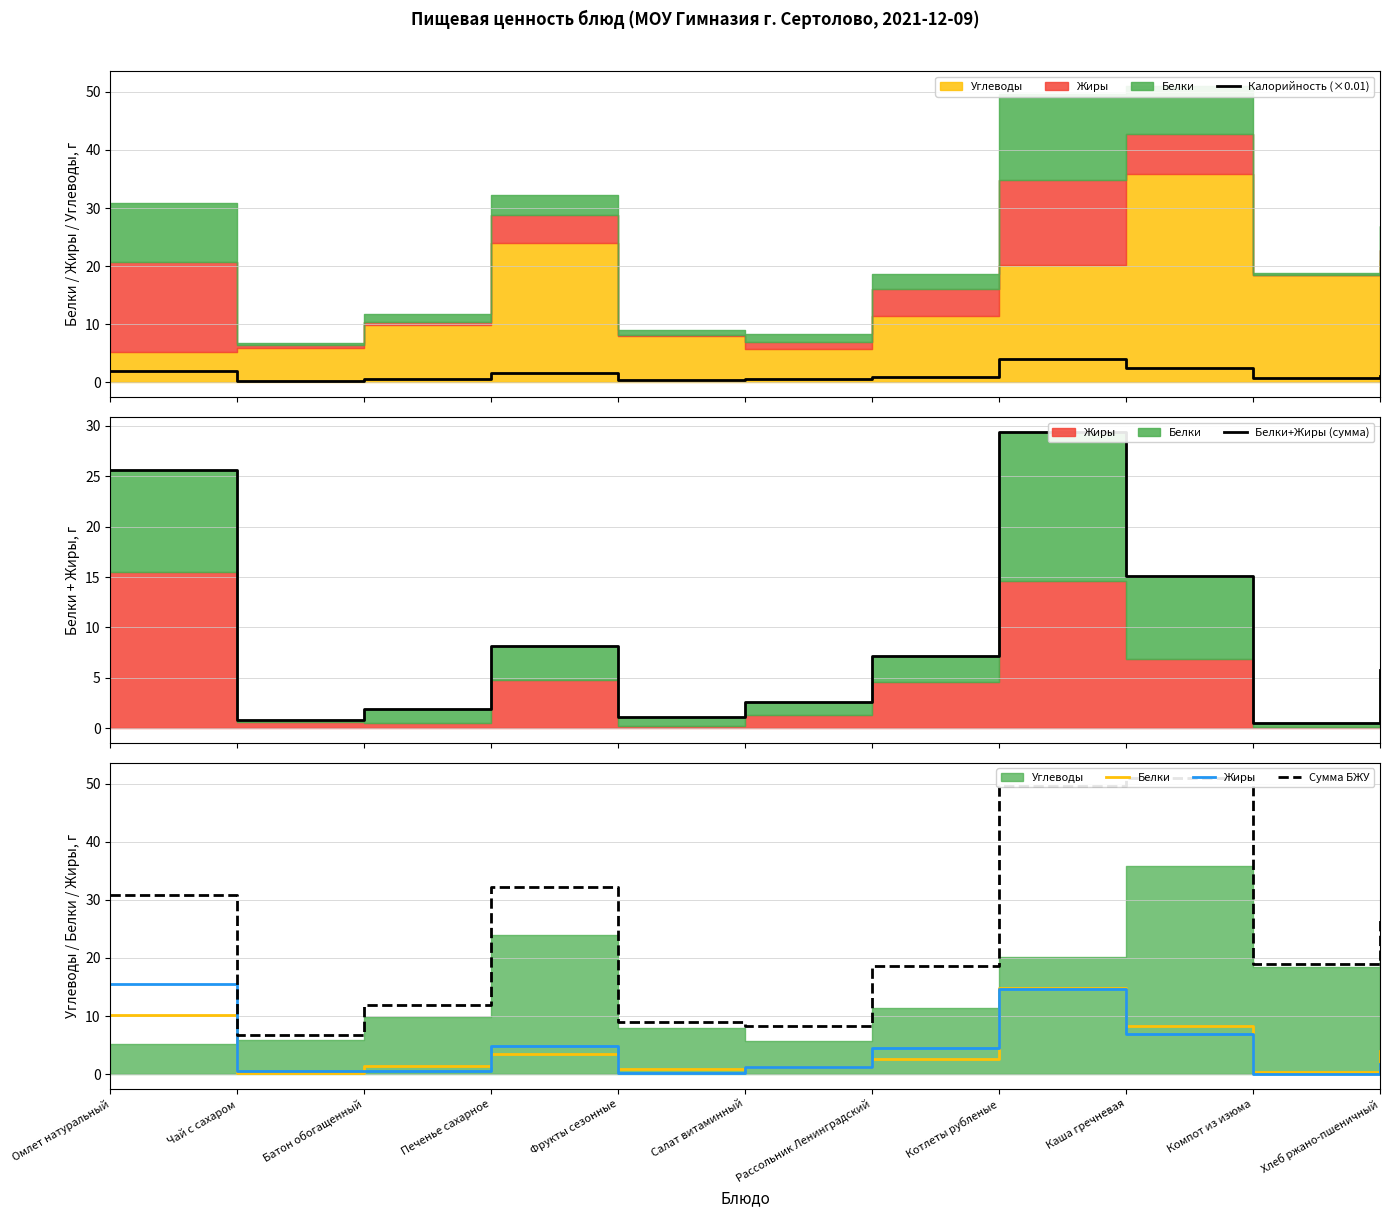

What is the average value of the Белки+Жиры (сумма) series?

8.9